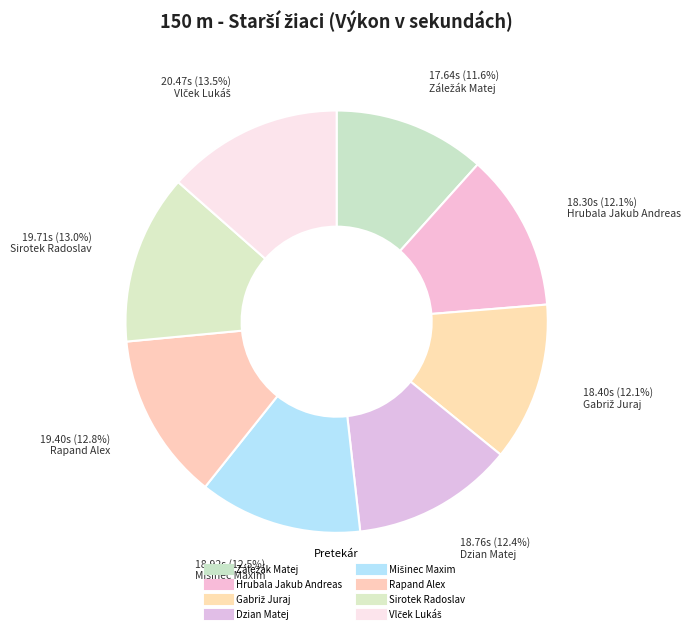

To the nearest percent, what portion does Vlček Lukáš represent?

14%